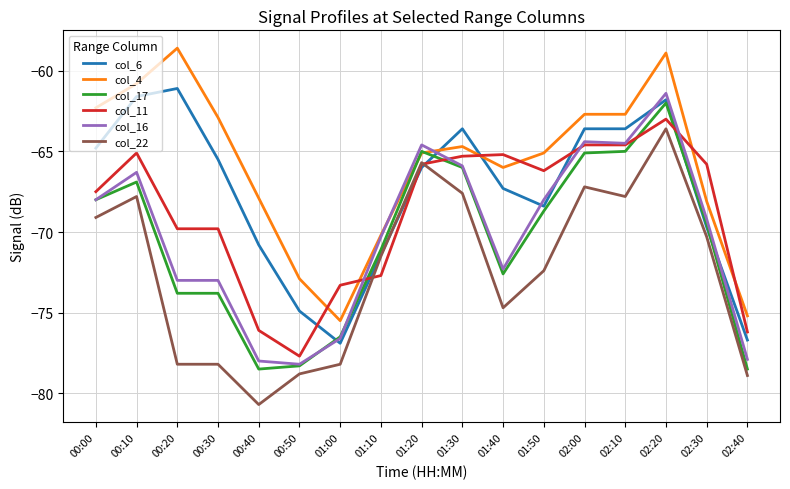

Reading right to left, transcribe all the data shown in this chart.

col_6: 02:40=-76.7	02:30=-69.7	02:20=-61.8	02:10=-63.6	02:00=-63.6	01:50=-68.4	01:40=-67.3	01:30=-63.6	01:20=-66.0	01:10=-71.4	01:00=-76.9	00:50=-74.9	00:40=-70.8	00:30=-65.5	00:20=-61.1	00:10=-61.6	00:00=-64.8
col_4: 02:40=-75.2	02:30=-68.1	02:20=-58.9	02:10=-62.7	02:00=-62.7	01:50=-65.1	01:40=-66.0	01:30=-64.7	01:20=-65.1	01:10=-70.2	01:00=-75.5	00:50=-72.9	00:40=-67.9	00:30=-62.9	00:20=-58.6	00:10=-60.8	00:00=-62.3
col_17: 02:40=-78.5	02:30=-69.5	02:20=-62.0	02:10=-65.0	02:00=-65.1	01:50=-68.7	01:40=-72.6	01:30=-66.0	01:20=-65.0	01:10=-71.1	01:00=-76.5	00:50=-78.3	00:40=-78.5	00:30=-73.8	00:20=-73.8	00:10=-66.9	00:00=-68.0
col_11: 02:40=-76.2	02:30=-65.8	02:20=-63.0	02:10=-64.6	02:00=-64.6	01:50=-66.2	01:40=-65.2	01:30=-65.3	01:20=-65.8	01:10=-72.7	01:00=-73.3	00:50=-77.7	00:40=-76.1	00:30=-69.8	00:20=-69.8	00:10=-65.1	00:00=-67.5
col_16: 02:40=-77.9	02:30=-69.2	02:20=-61.4	02:10=-64.5	02:00=-64.4	01:50=-68.0	01:40=-72.3	01:30=-65.9	01:20=-64.6	01:10=-70.3	01:00=-76.6	00:50=-78.2	00:40=-78.0	00:30=-73.0	00:20=-73.0	00:10=-66.3	00:00=-68.0
col_22: 02:40=-78.9	02:30=-70.3	02:20=-63.6	02:10=-67.8	02:00=-67.2	01:50=-72.4	01:40=-74.7	01:30=-67.6	01:20=-65.7	01:10=-71.5	01:00=-78.2	00:50=-78.8	00:40=-80.7	00:30=-78.2	00:20=-78.2	00:10=-67.8	00:00=-69.1